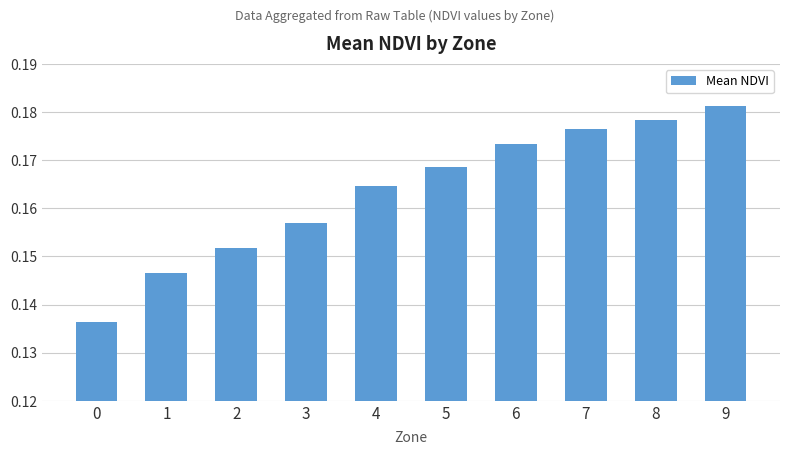

Which category has the highest value across all series?

9